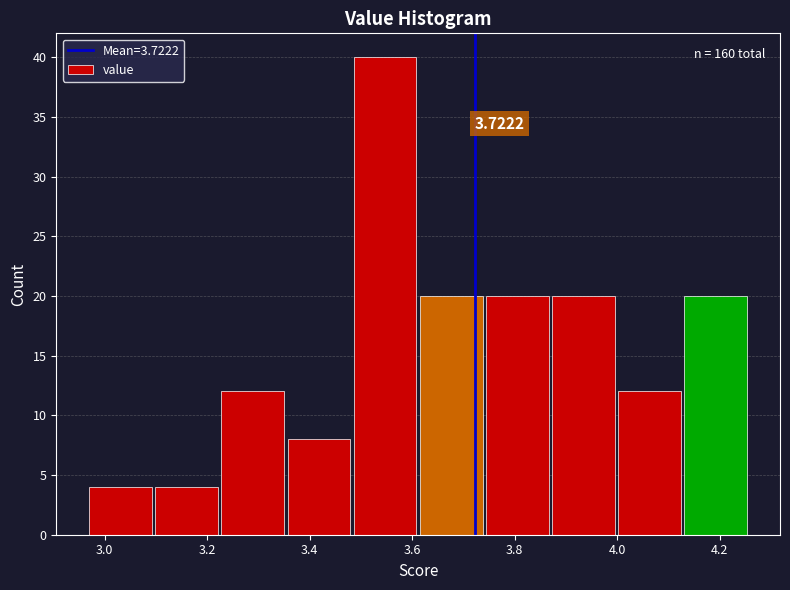

Over which range of the x-axis is the bar tallest?

3.48 to 3.62